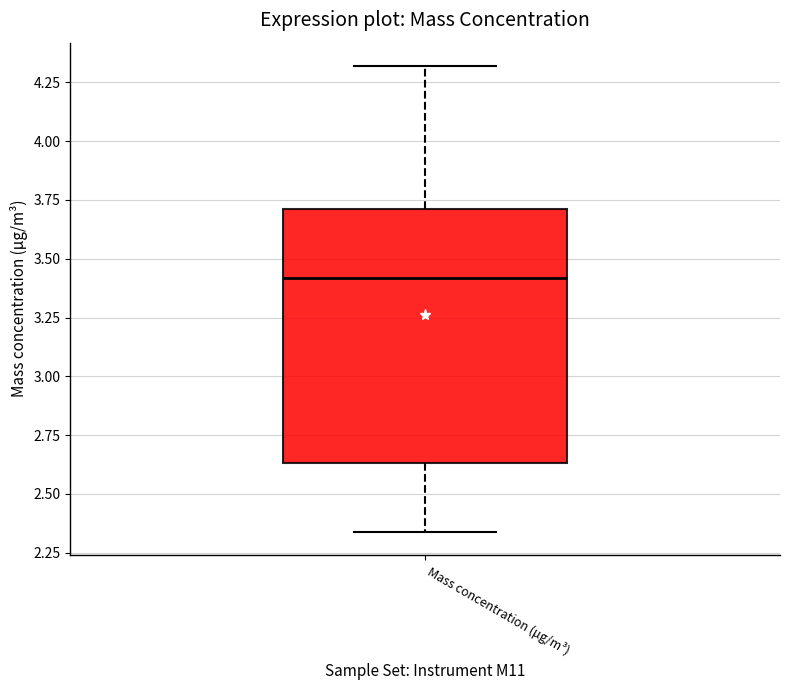

Where does the lower whisker of the box for Mass concentration (μg/m³) end on the y-axis? The values are not printed on the chart, so give them approximately, as read against the axis.

2.35